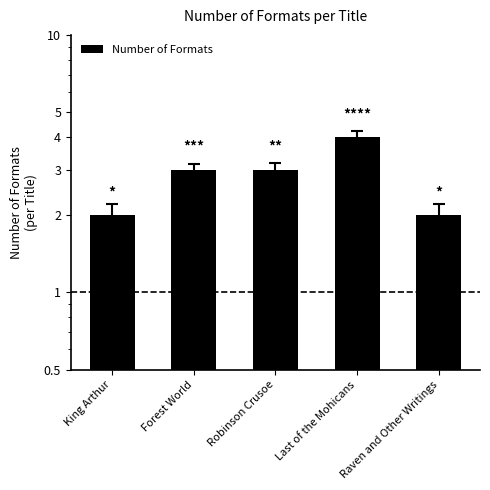

Reading left to right, extract all data points from this chart.

King Arthur=2	Forest World=3	Robinson Crusoe=3	Last of the Mohicans=4	Raven and Other Writings=2